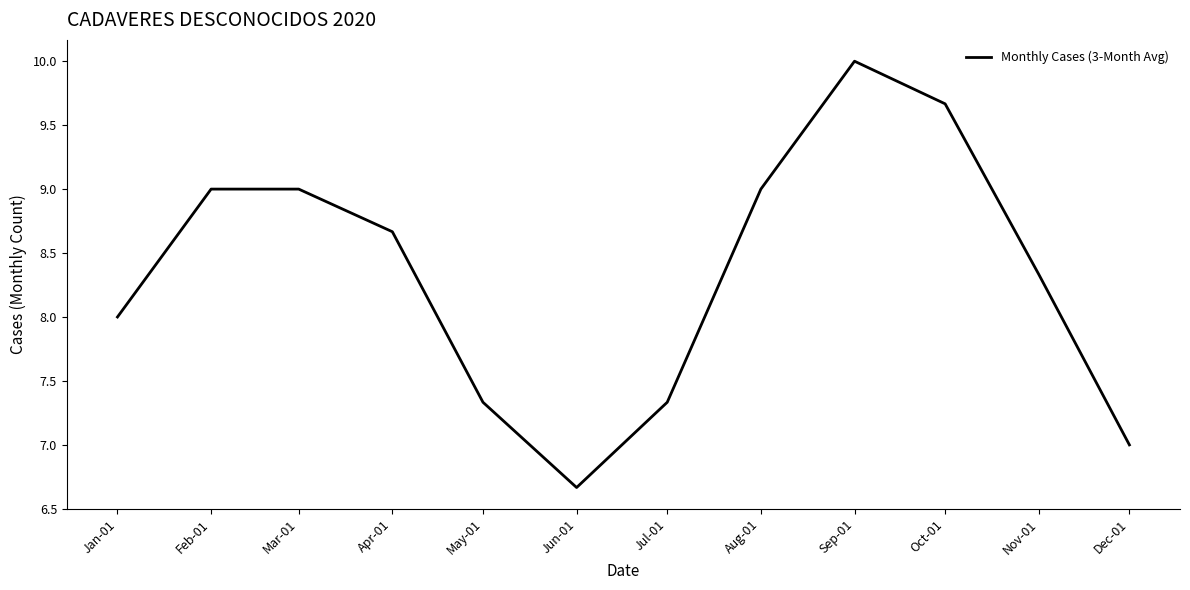

Reading left to right, list all the values displayed in this chart.

Jan-01=8.0	Feb-01=9.0	Mar-01=9.0	Apr-01=8.7	May-01=7.3	Jun-01=6.7	Jul-01=7.3	Aug-01=9.0	Sep-01=10.0	Oct-01=9.7	Nov-01=8.3	Dec-01=7.0